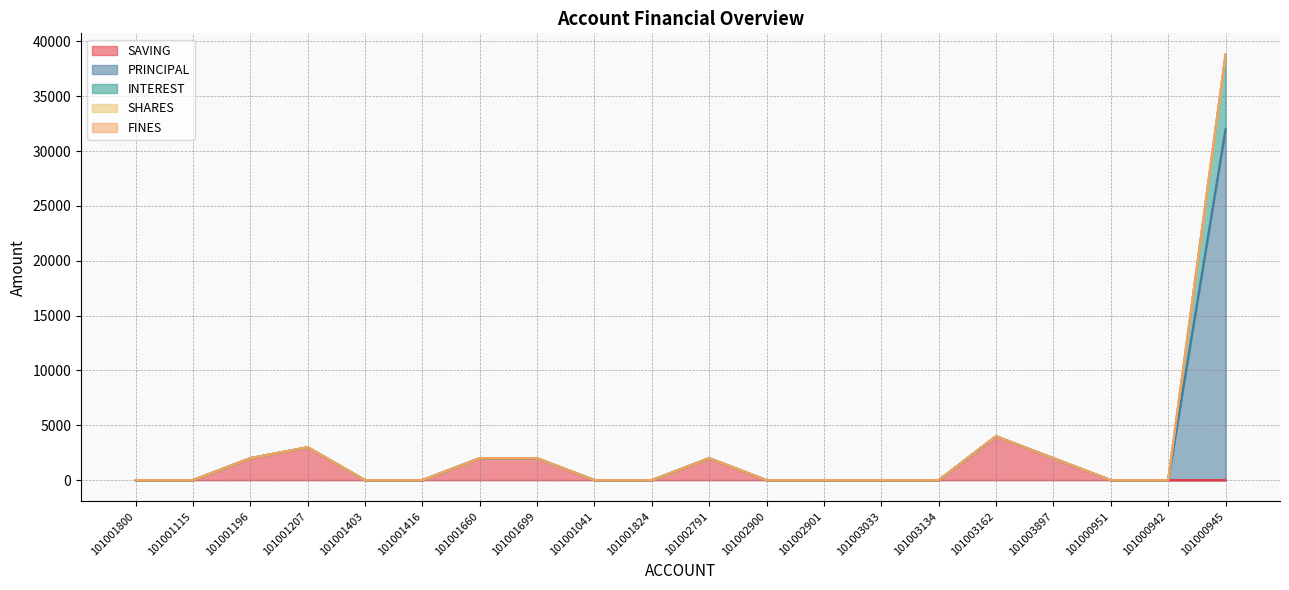

Which series has the widest spread of values?

PRINCIPAL